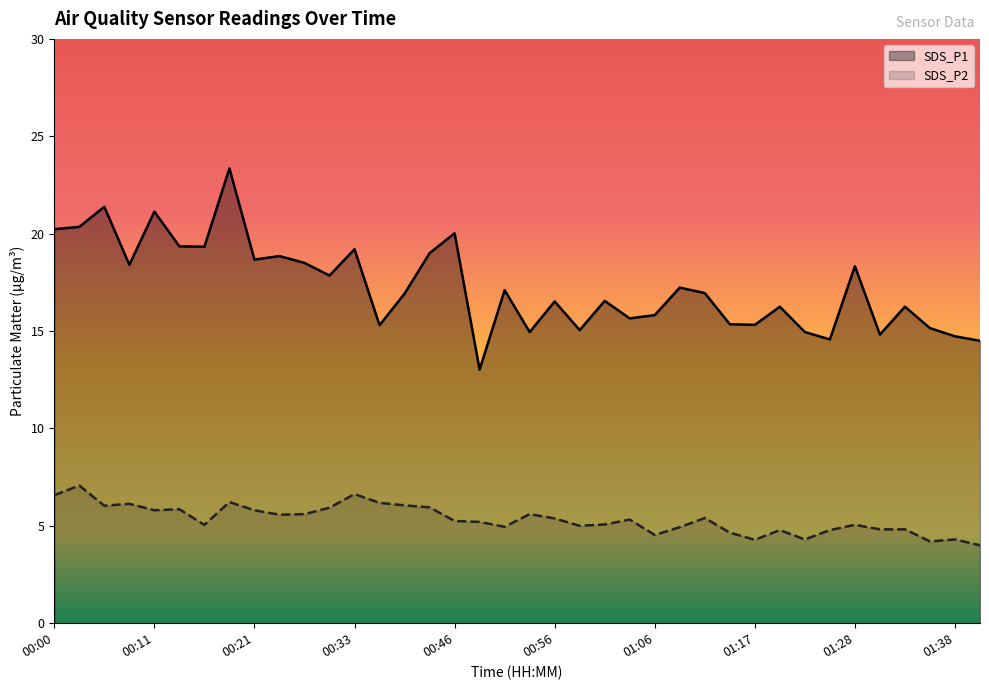

Is it true that SDS_P1 equals 20.0 at 00:46?

True